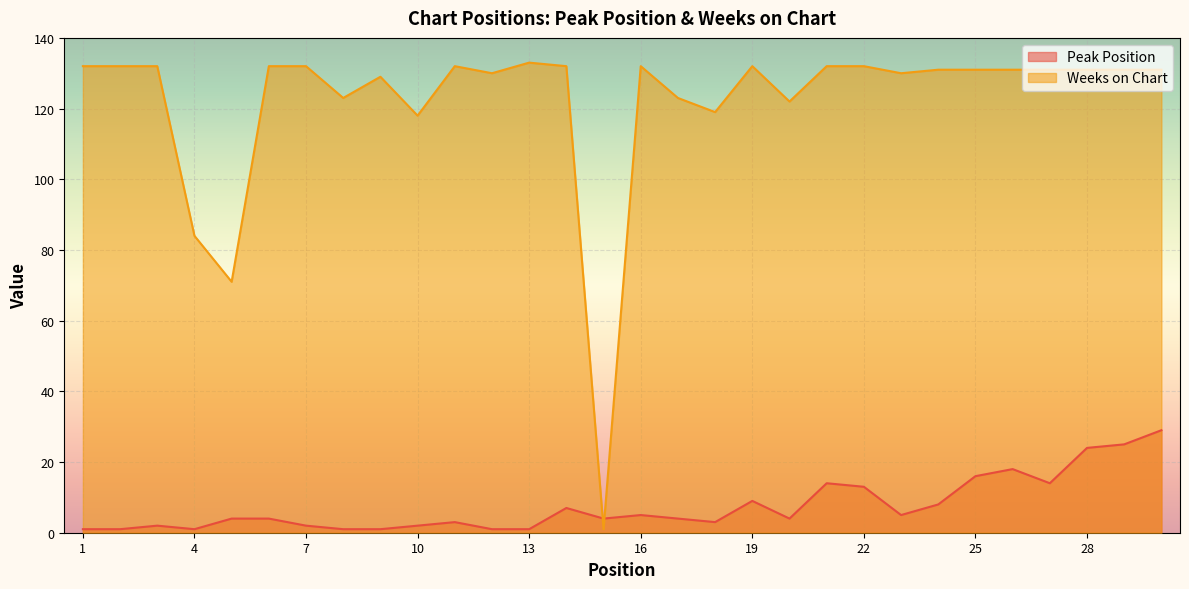

Reading left to right, transcribe all the data shown in this chart.

Peak Position: 1	1	2	1	4	4	2	1	1	2	3	1	1	7	4	5	4	3	9	4	14	13	5	8	16	18	14	24	25	29
Weeks on Chart: 132	132	132	84	71	132	132	123	129	118	132	130	133	132	1	132	123	119	132	122	132	132	130	131	131	131	131	131	131	131